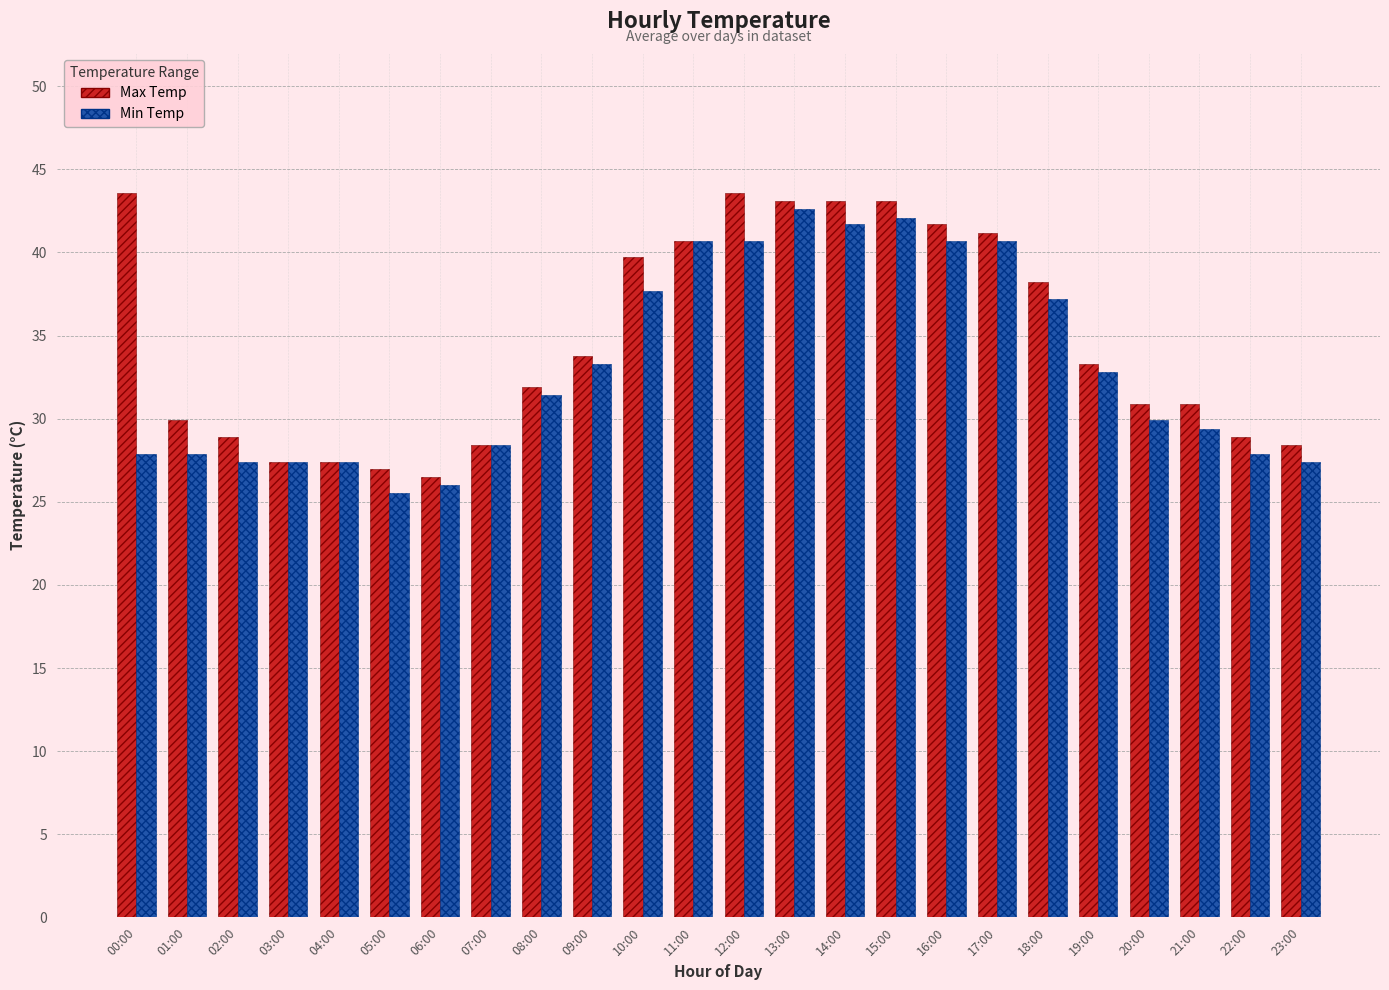

Is the value of Min Temp at 05:00 greater than the value of Max Temp at 12:00?

No